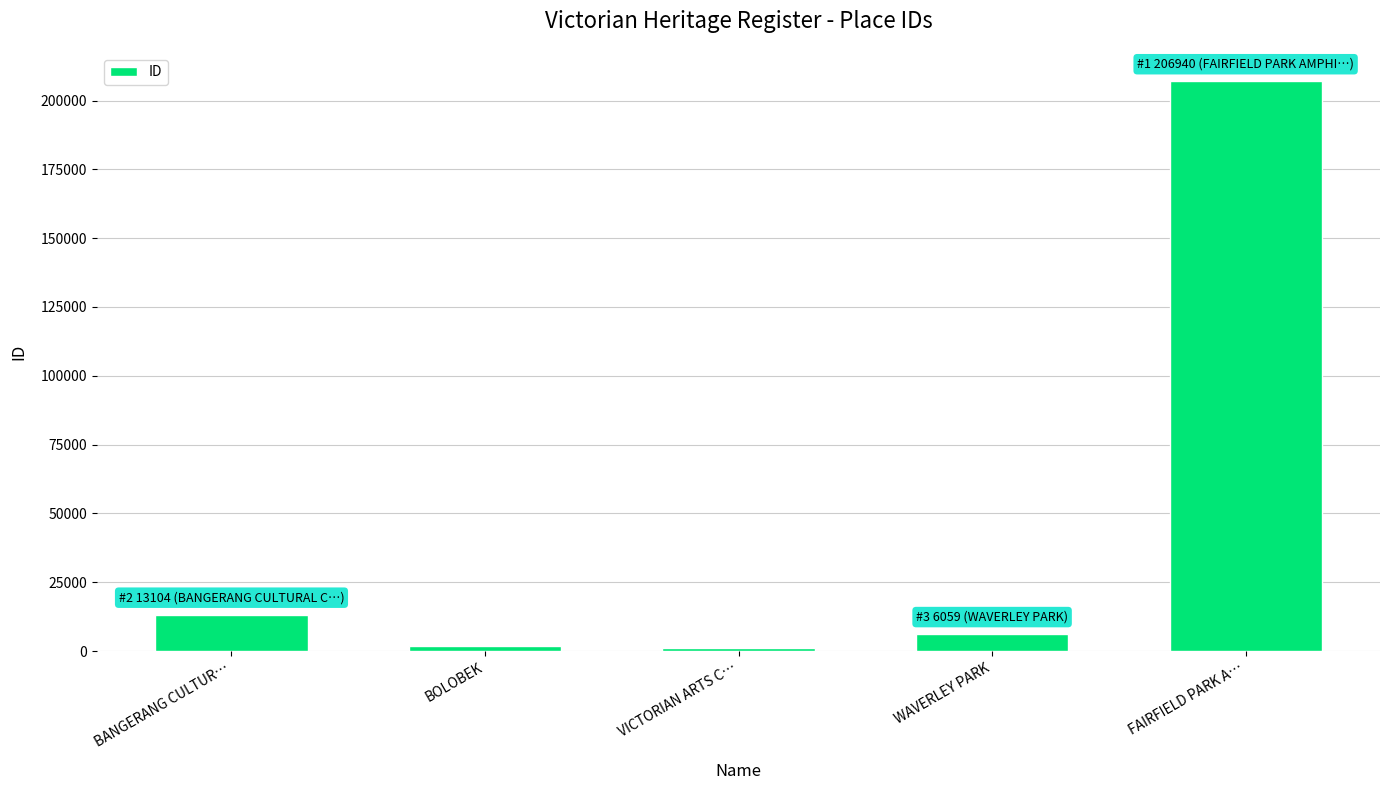

Reading left to right, transcribe all the data shown in this chart.

BANGERANG CULTUR…=13104	BOLOBEK=1970	VICTORIAN ARTS C…=1067	WAVERLEY PARK=6059	FAIRFIELD PARK A…=206940